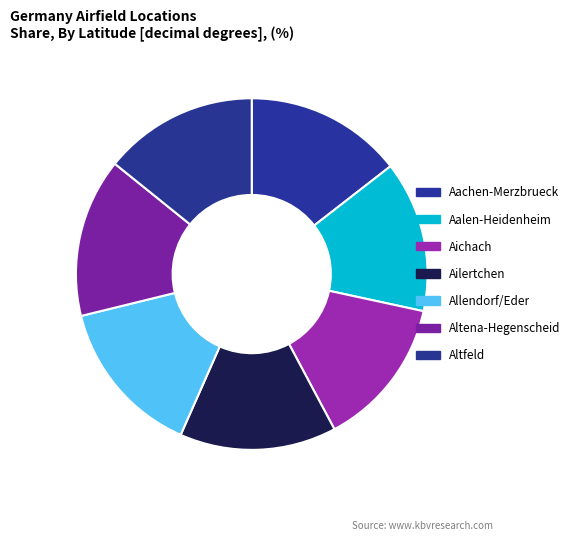

What percentage is the Aachen-Merzbrueck slice, to the nearest percent?

14%